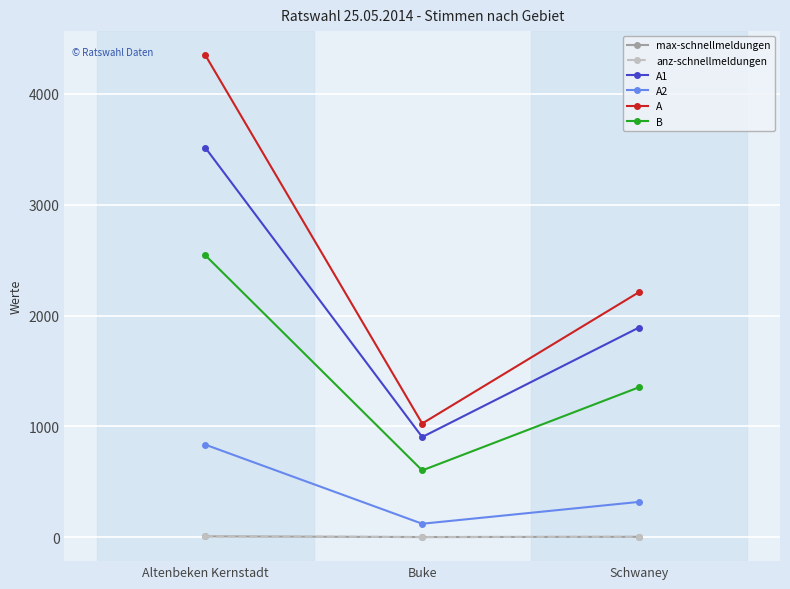

Is it true that A1 equals 904 at Buke?

True